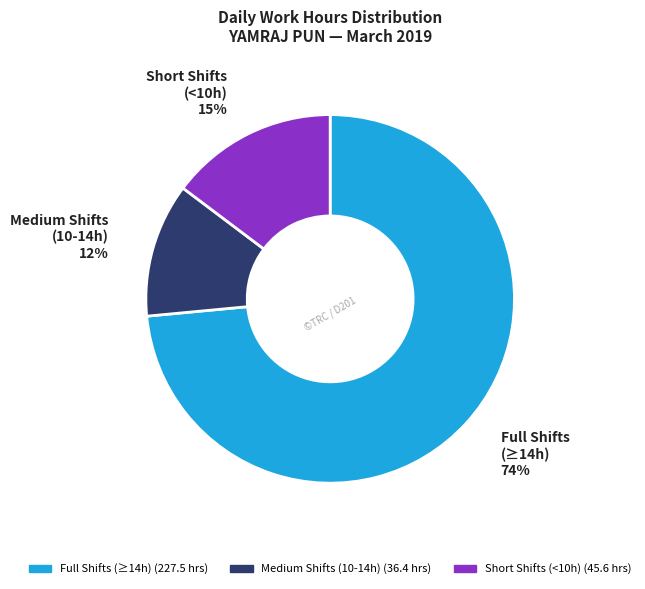

Does any single category account for the majority?

Yes